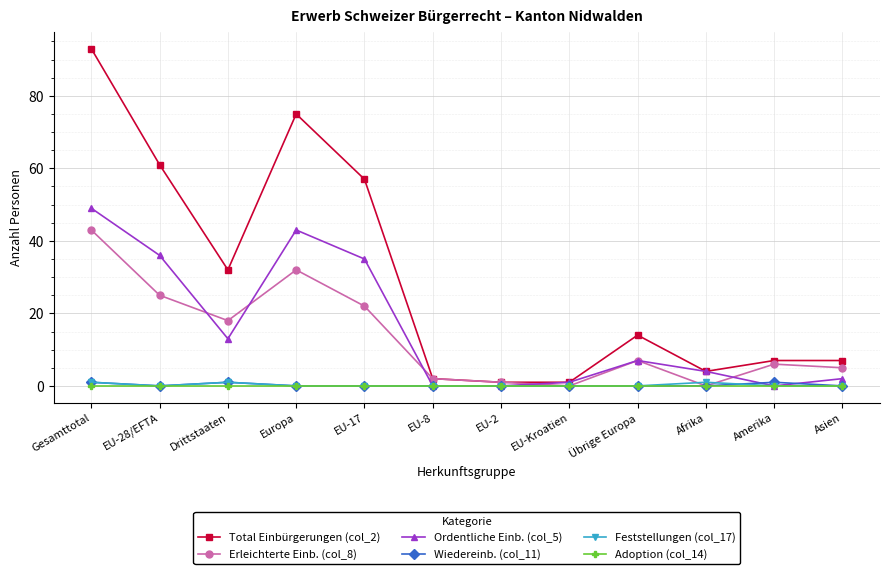

Reading left to right, extract all data points from this chart.

Total Einbürgerungen (col_2): 93	61	32	75	57	2	1	1	14	4	7	7
Erleichterte Einb. (col_8): 43	25	18	32	22	2	1	0	7	0	6	5
Ordentliche Einb. (col_5): 49	36	13	43	35	0	0	1	7	4	0	2
Wiedereinb. (col_11): 1	0	1	0	0	0	0	0	0	0	1	0
Feststellungen (col_17): 1	0	1	0	0	0	0	0	0	1	0	0
Adoption (col_14): 0	0	0	0	0	0	0	0	0	0	0	0